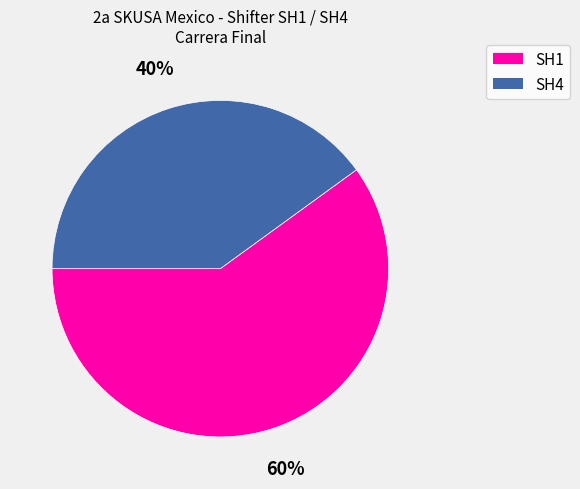

To the nearest percent, what is the difference between the largest and smallest slice percentages?

20%